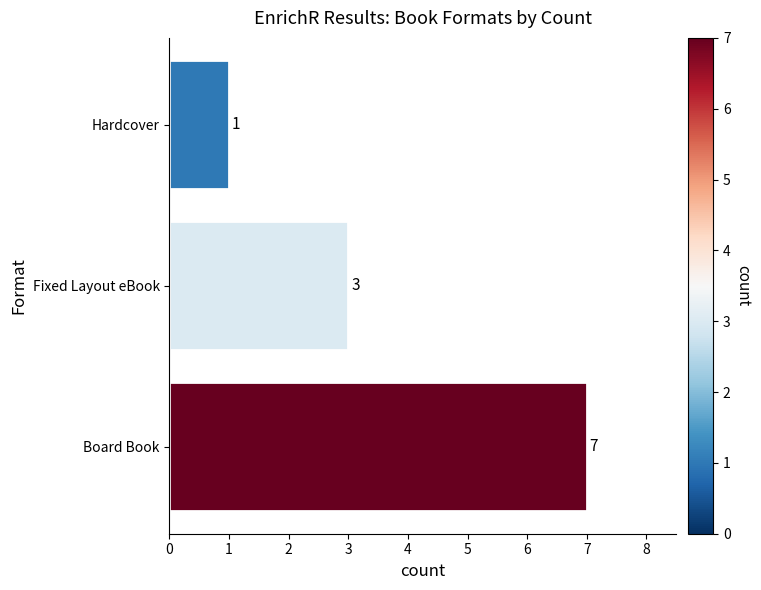

What is the difference between the maximum and minimum values?

6